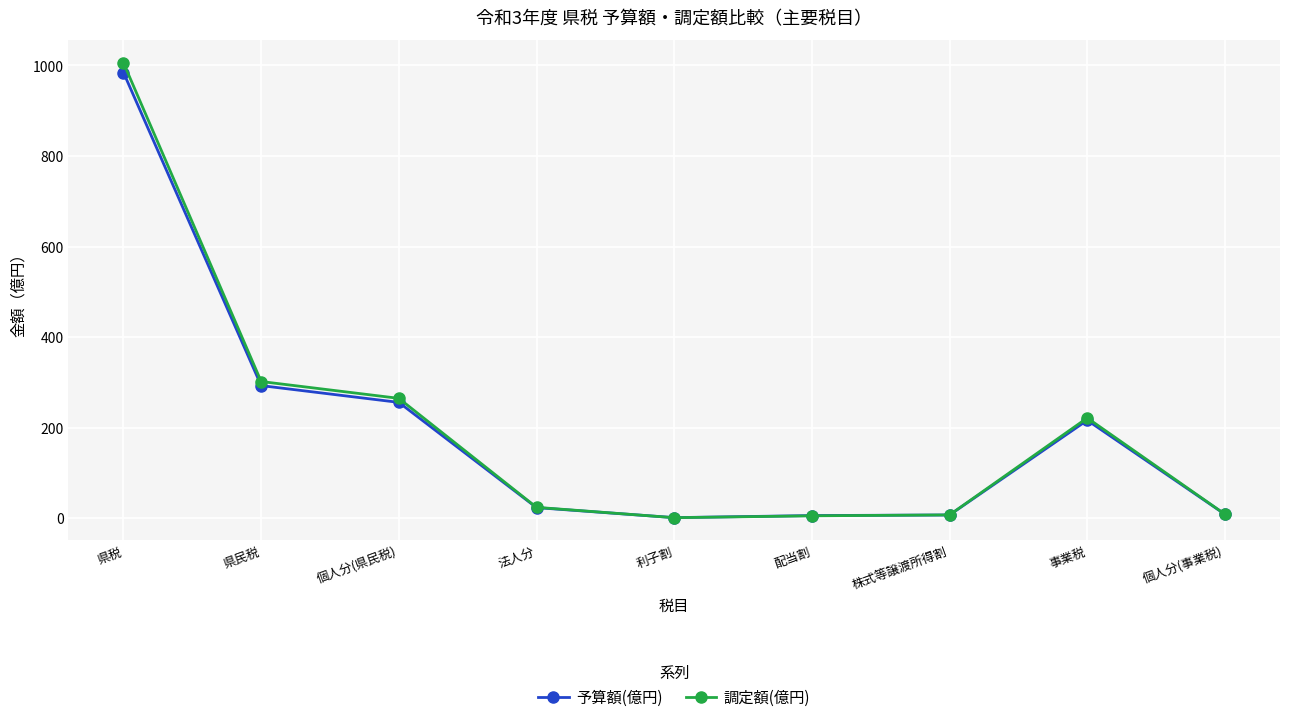

In 予算額(億円), how many points are lower than both neighbors (excluding endpoints)?

1